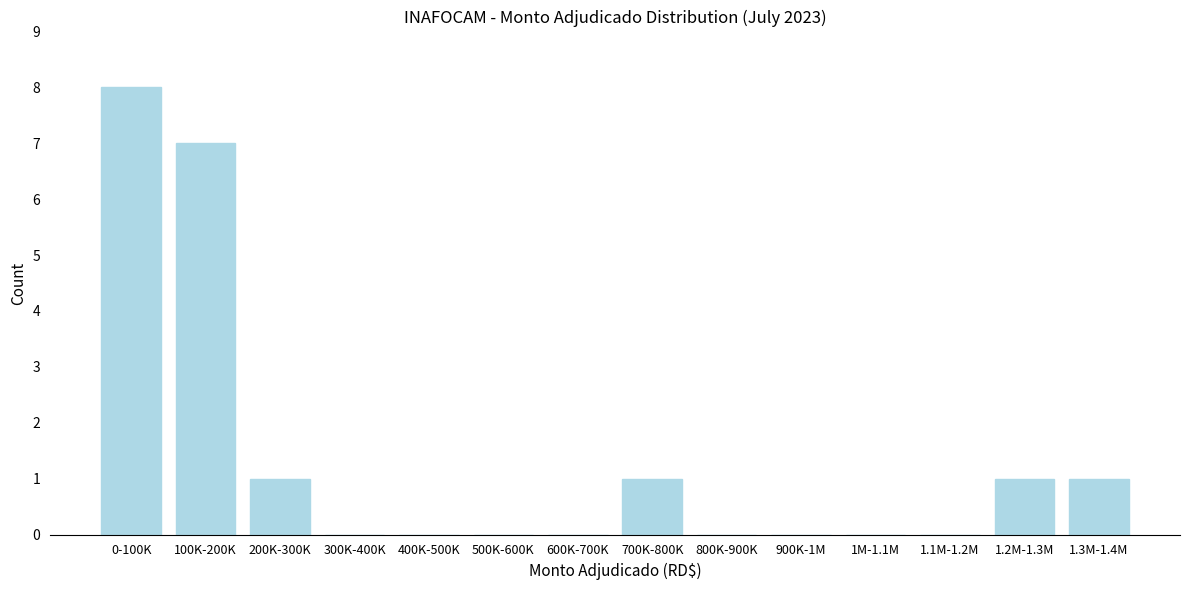

Reading right to left, what are all the values shown in this chart?

1.3M-1.4M=1	1.2M-1.3M=1	1.1M-1.2M=0	1M-1.1M=0	900K-1M=0	800K-900K=0	700K-800K=1	600K-700K=0	500K-600K=0	400K-500K=0	300K-400K=0	200K-300K=1	100K-200K=7	0-100K=8